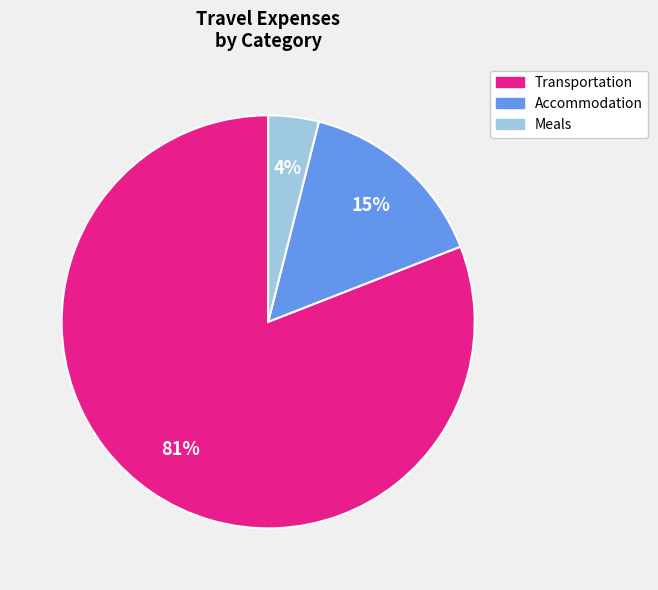

How many segments does this pie chart have?

3